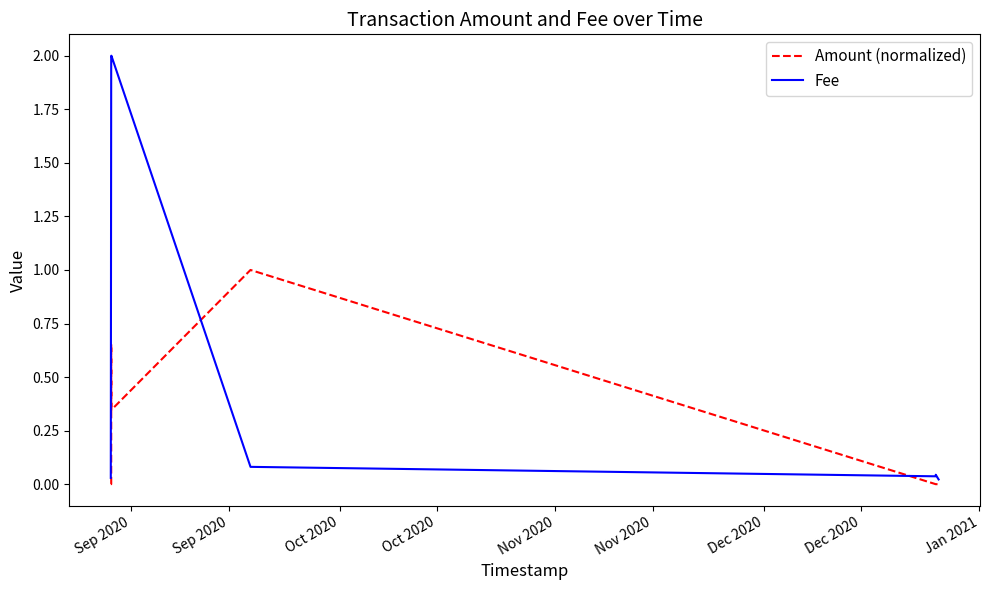

Which series has the largest range (max minus min)?

Fee